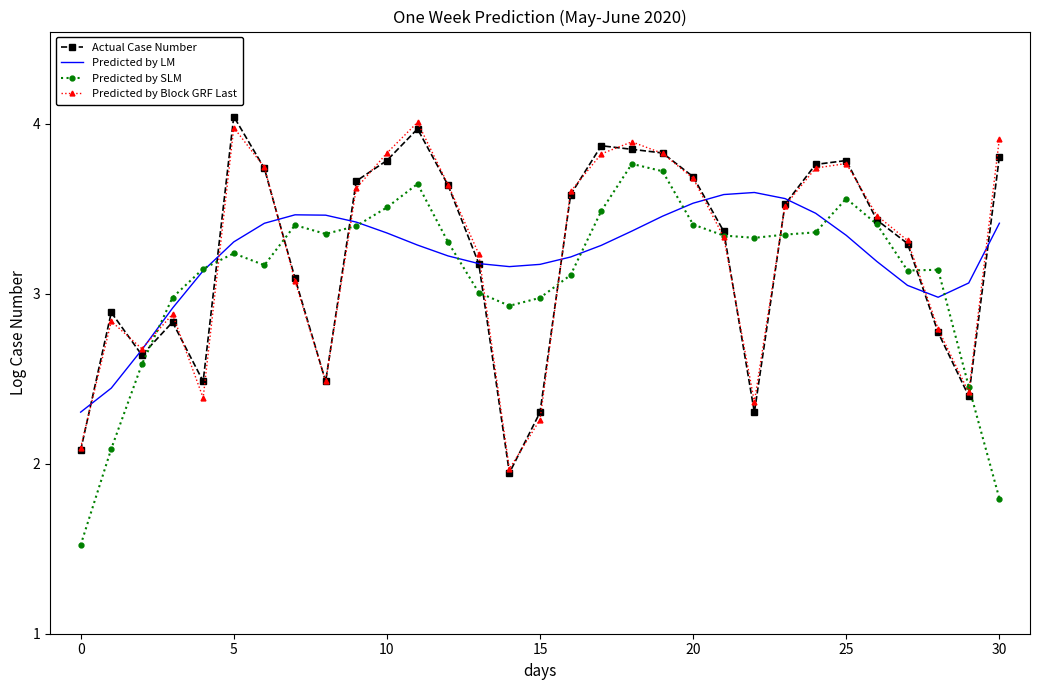

Count the number of categories in the chart.

31